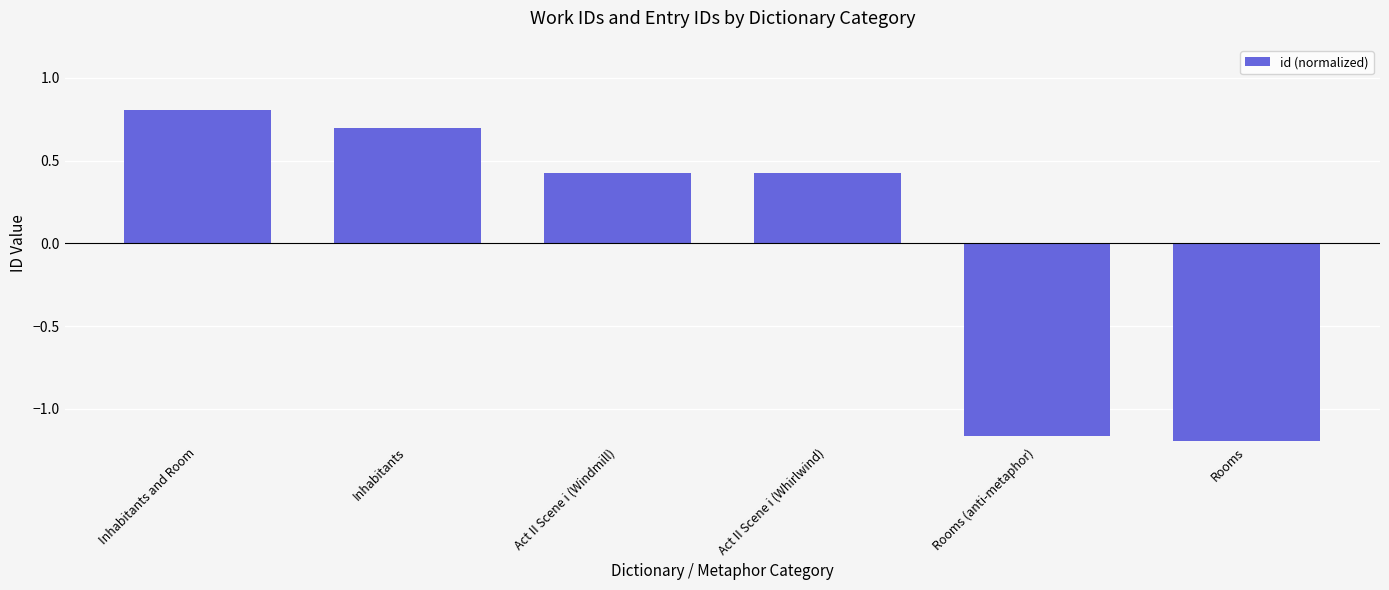

What is the label of the 3rd bar from the left?

Act II Scene i (Windmill)